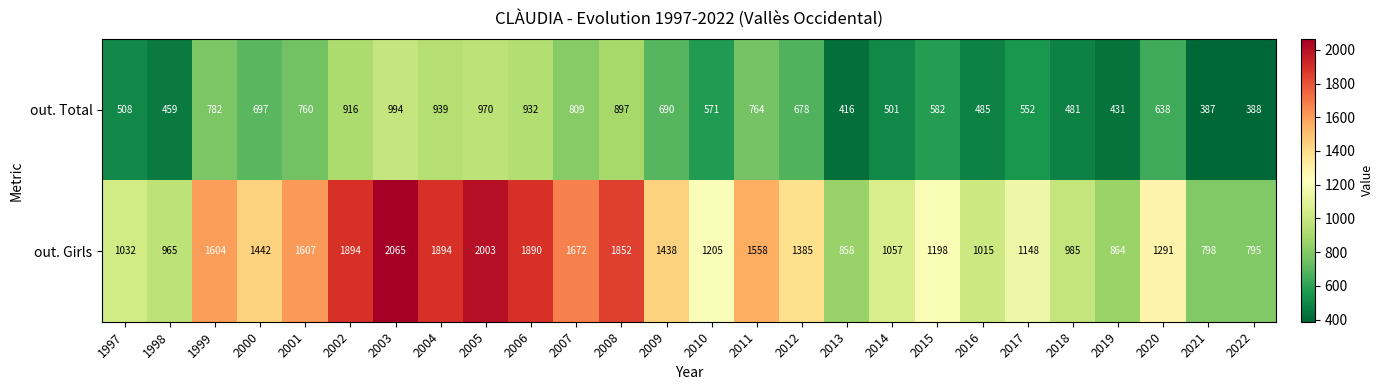

Which category has the highest value across all series?

2003